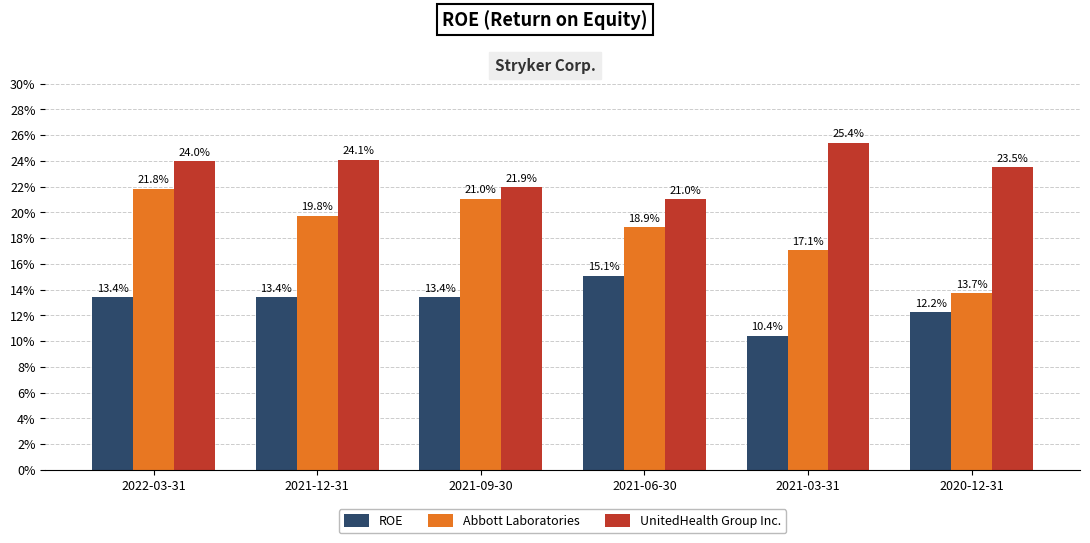

Is it true that ROE equals 0.1 at 2021-03-31?

True